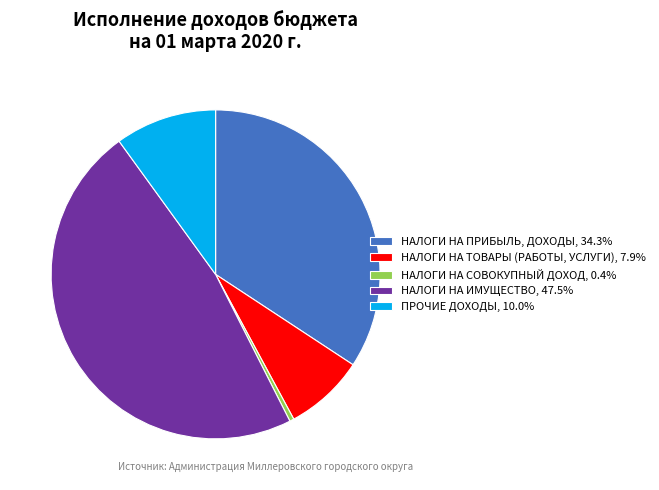

Is НАЛОГИ НА ИМУЩЕСТВО the majority of the pie?

No